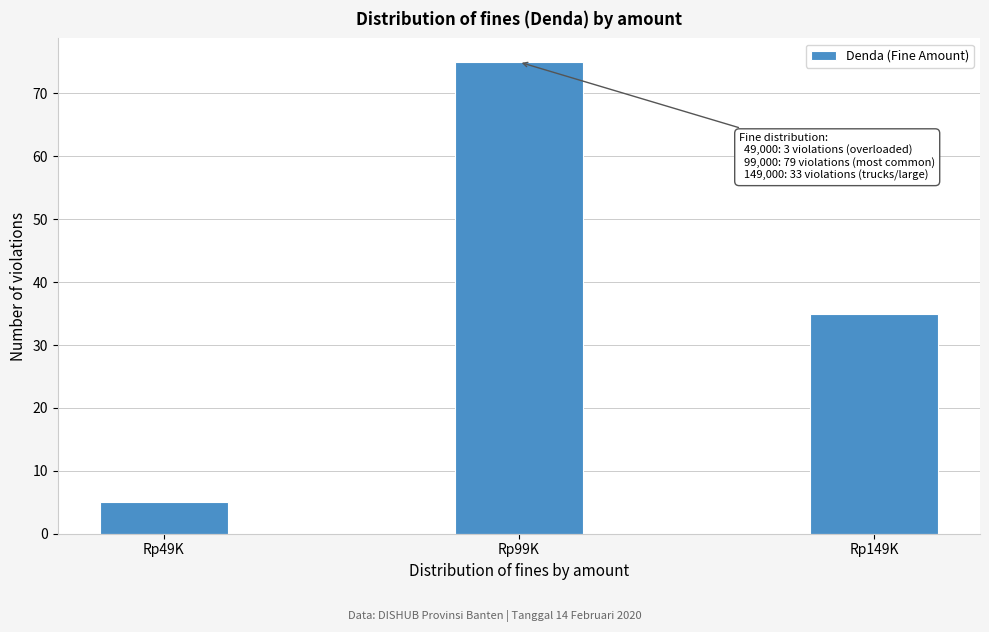

Reading left to right, extract all data points from this chart.

5	75	35